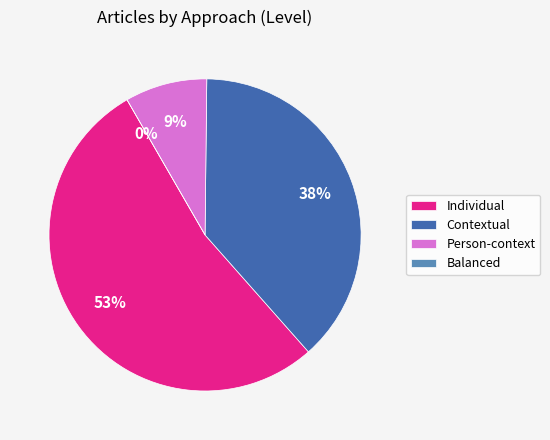

Rank the categories by value from lowest to highest.

Balanced (Individual), Person-context, Contextual, Individual